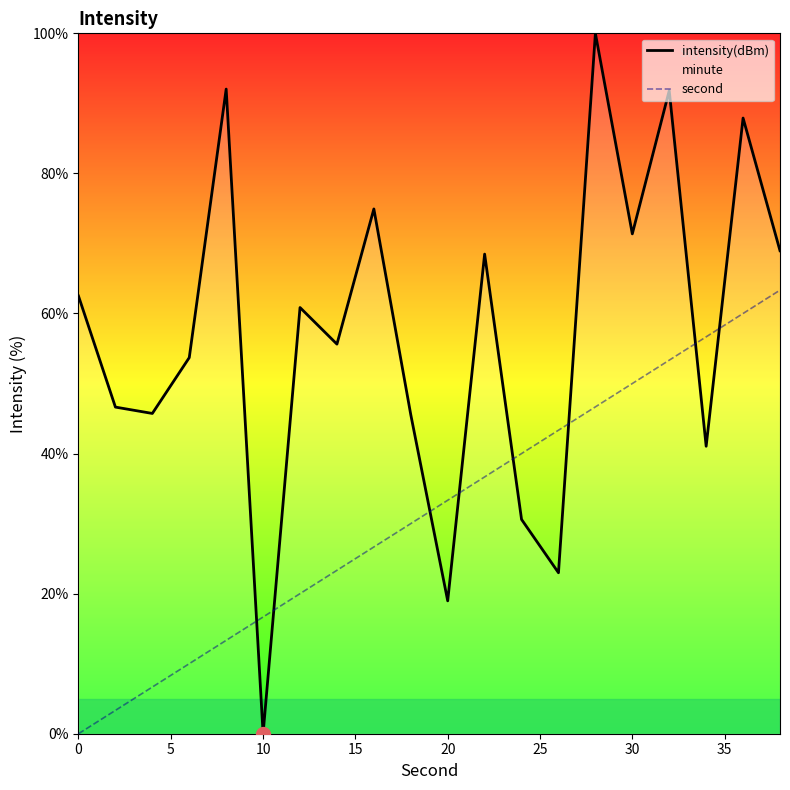

How many intersections are there between intensity(dBm) and second?

8